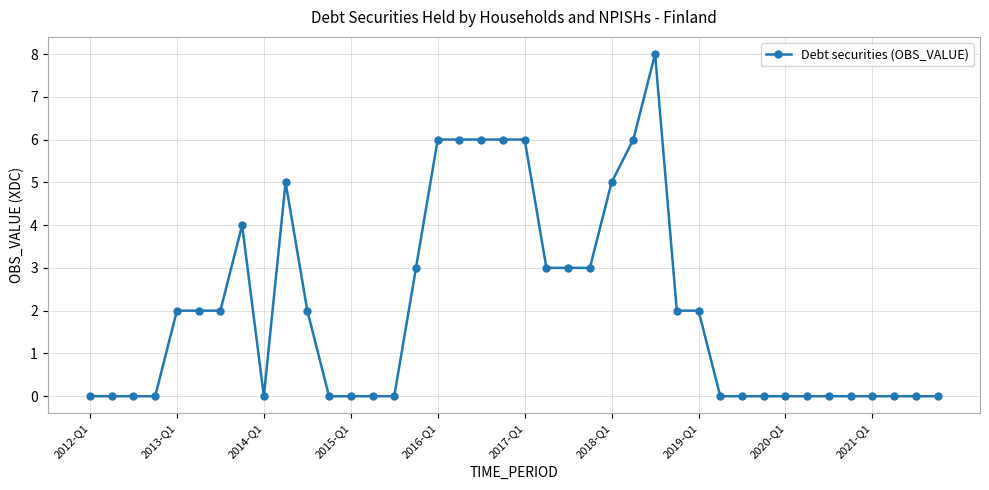

True or false: the data has more than 1 interior local peaks.

True